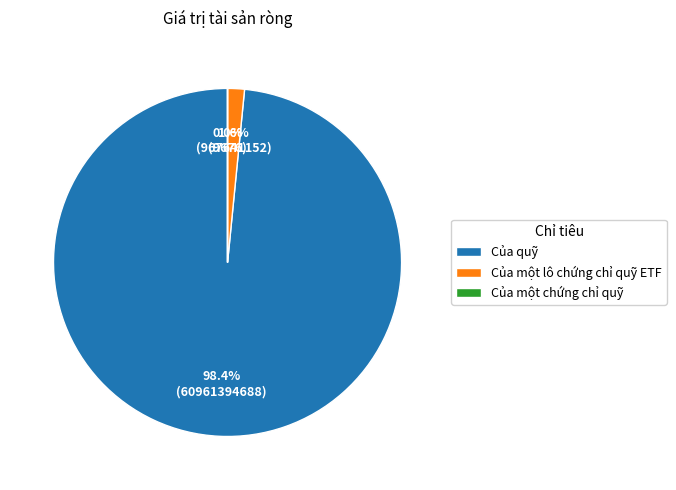

Is it true that Của quỹ is 98% of the pie?

True